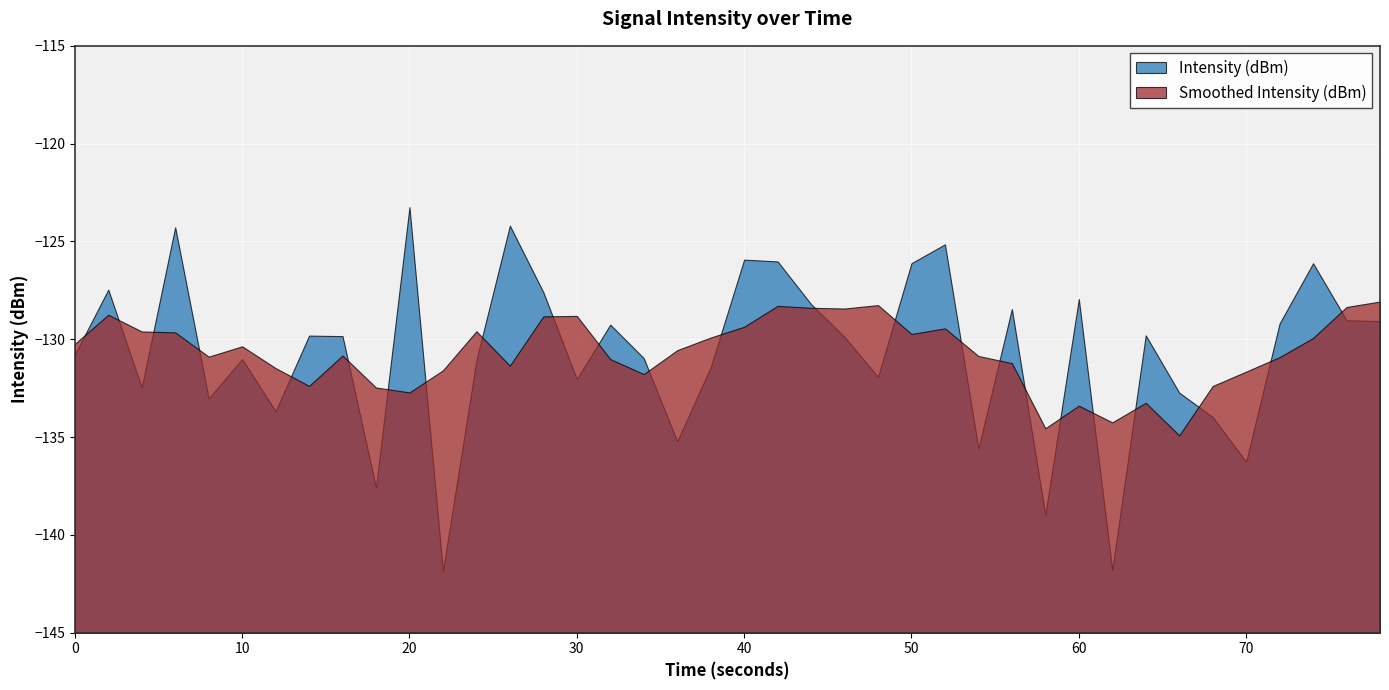

Which category has the highest value across all series?

20